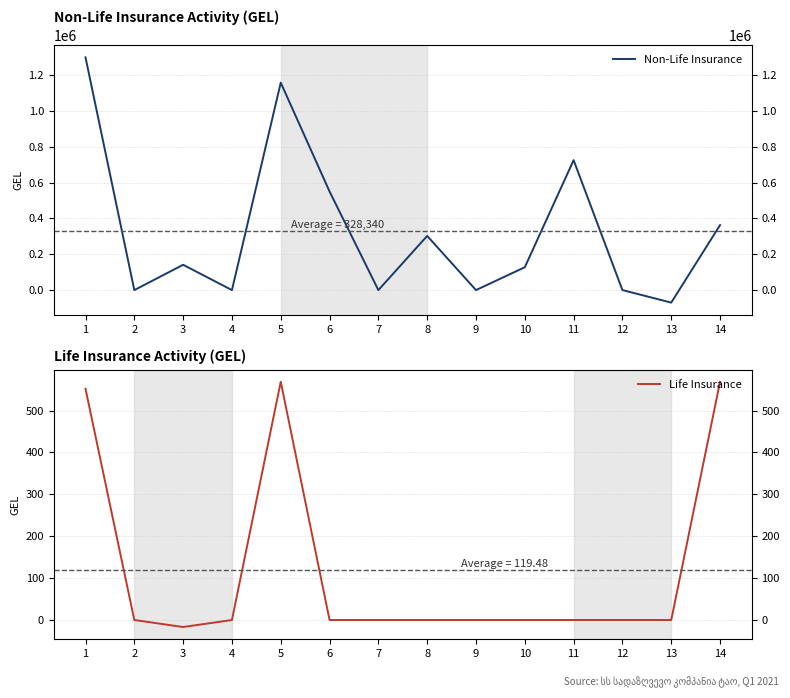

What is the highest value of the Life Insurance series?

568.7